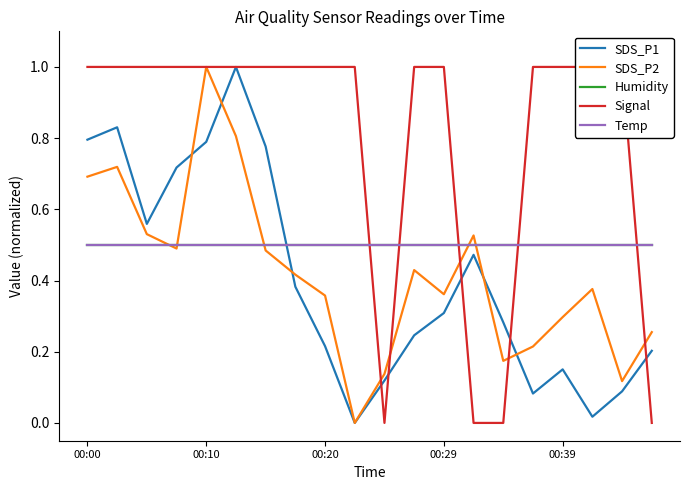

At which category does the chart reach its peak across all series?

5